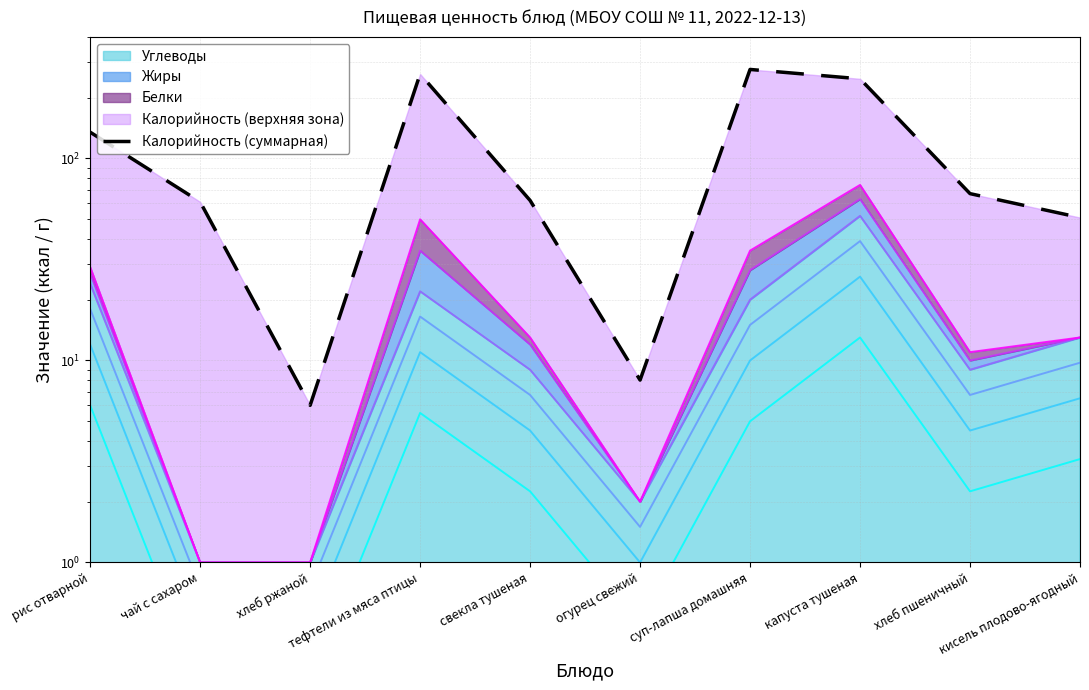

What is the sum of all values?

1176